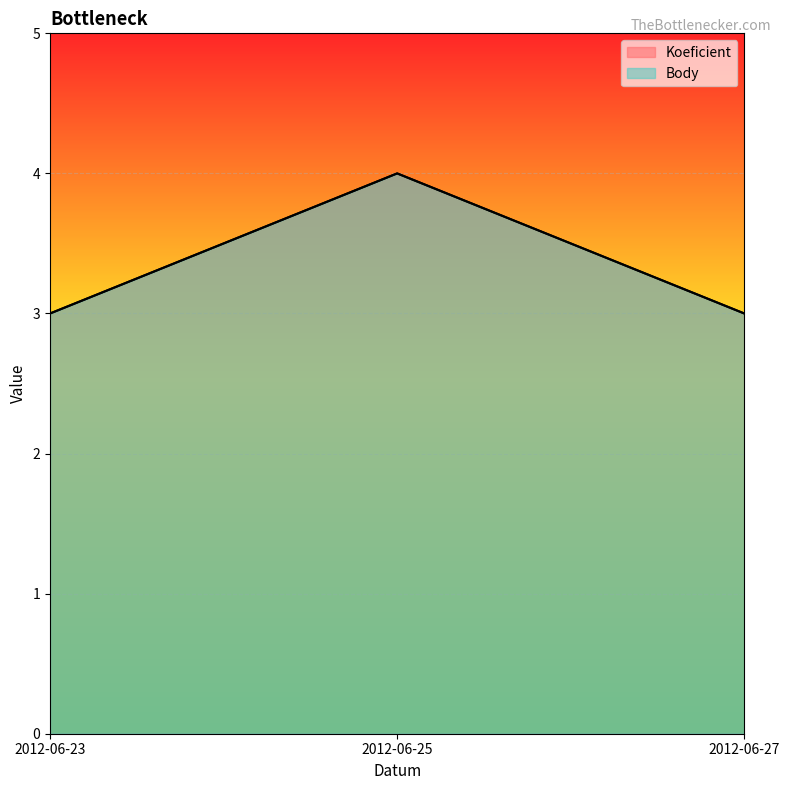

Rank the series at 2012-06-23 from lowest to highest value.

Koeficient, Body